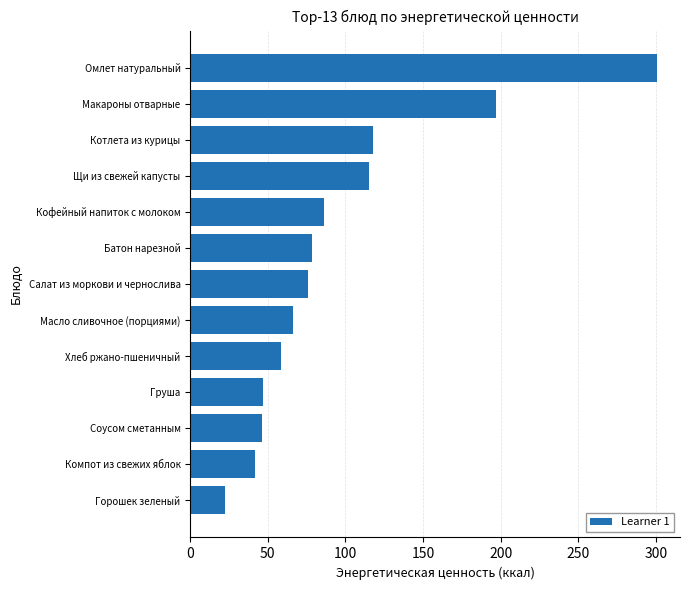

How many data points are less than 75?

6